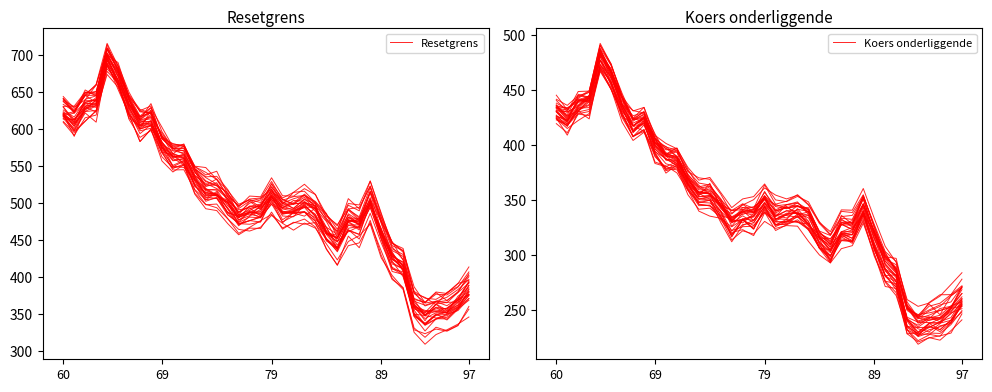

True or false: Koers onderliggende has more than 2 points higher than both neighbors.

True